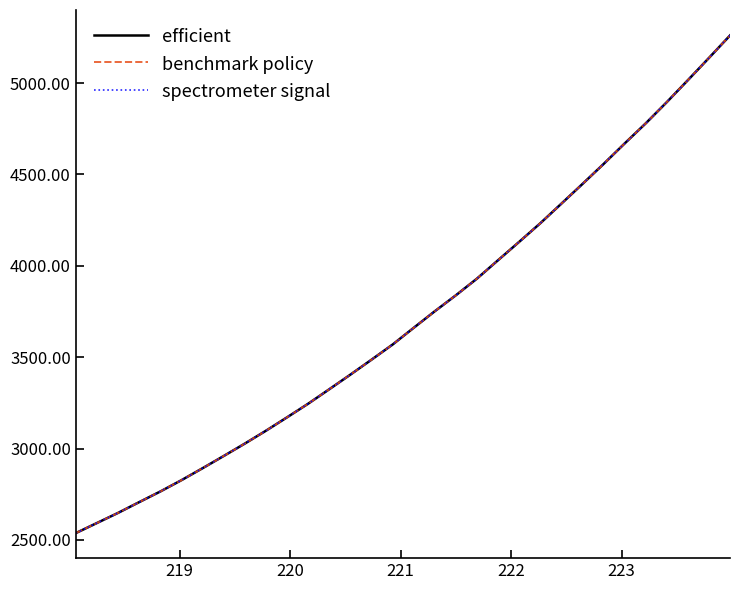

How many lines are shown in the chart?

3